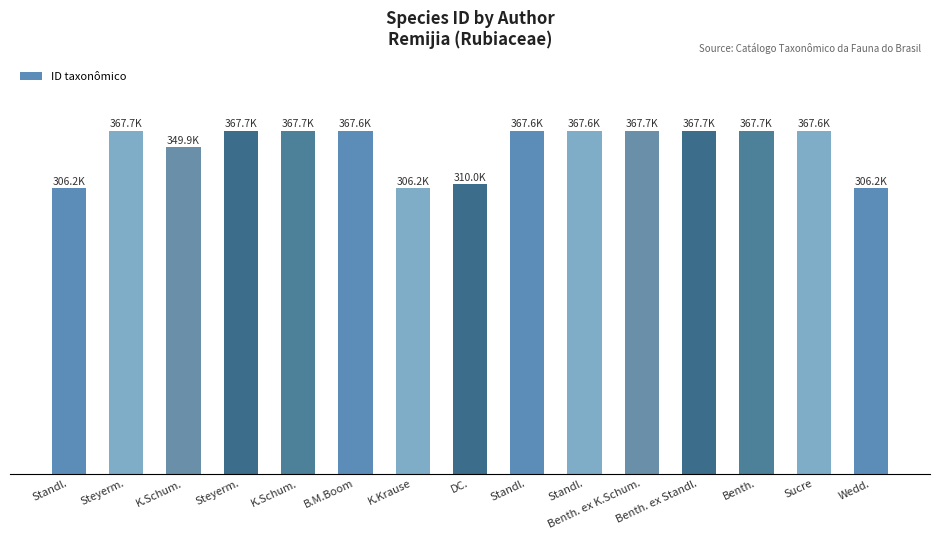

Are the bars grouped side by side (vs. stacked)?

No